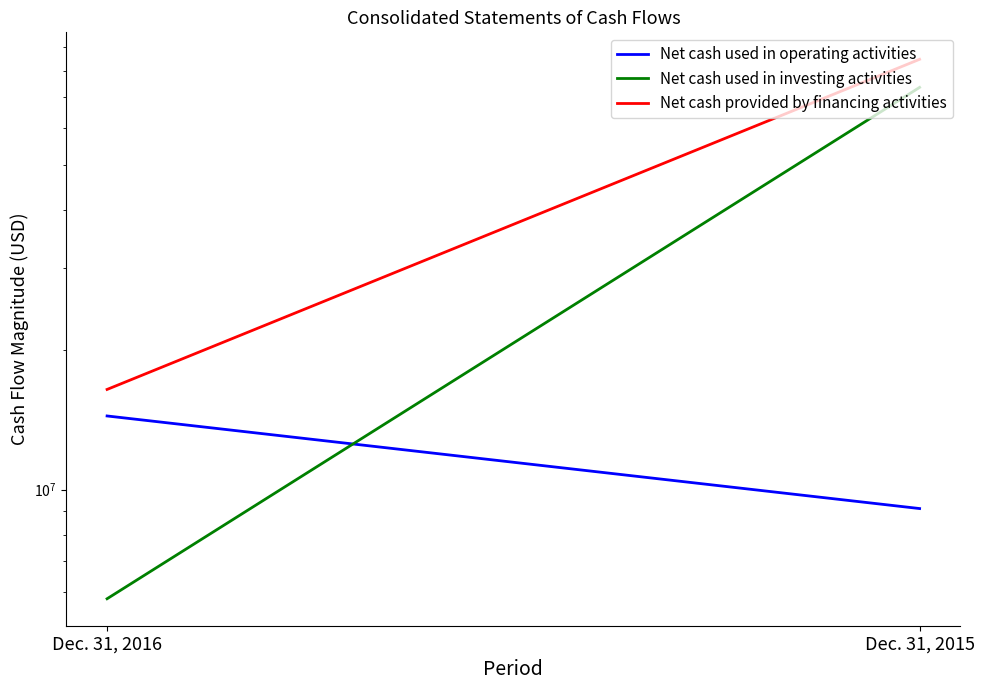

At how many categories does at least one series exceed 60853510?

1